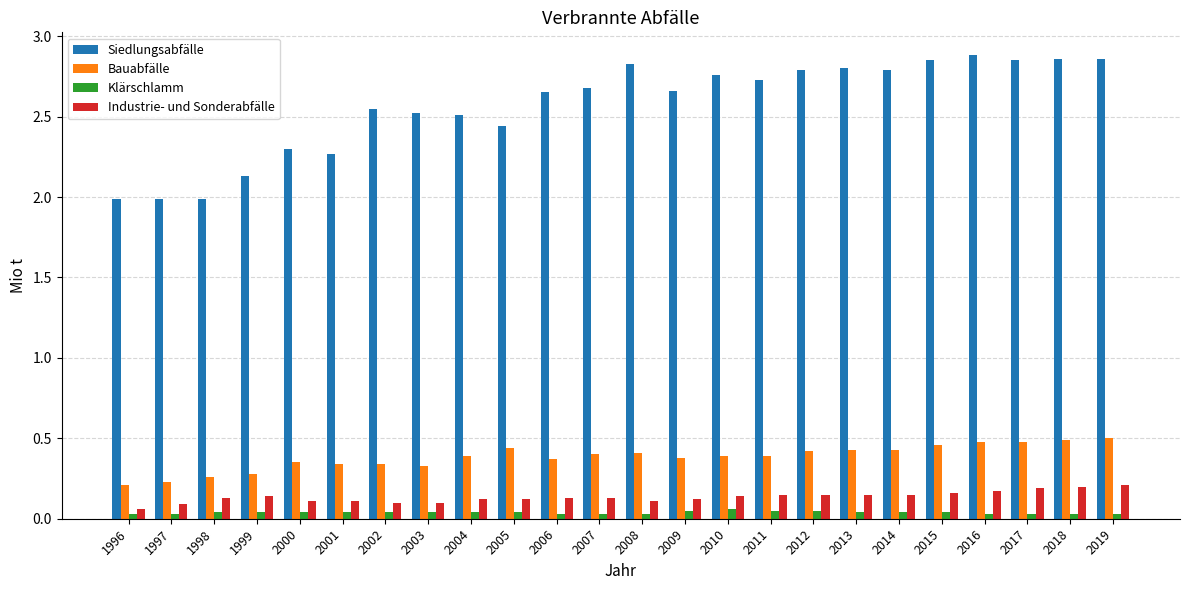

What is the total value across all series at 2014?

3.4